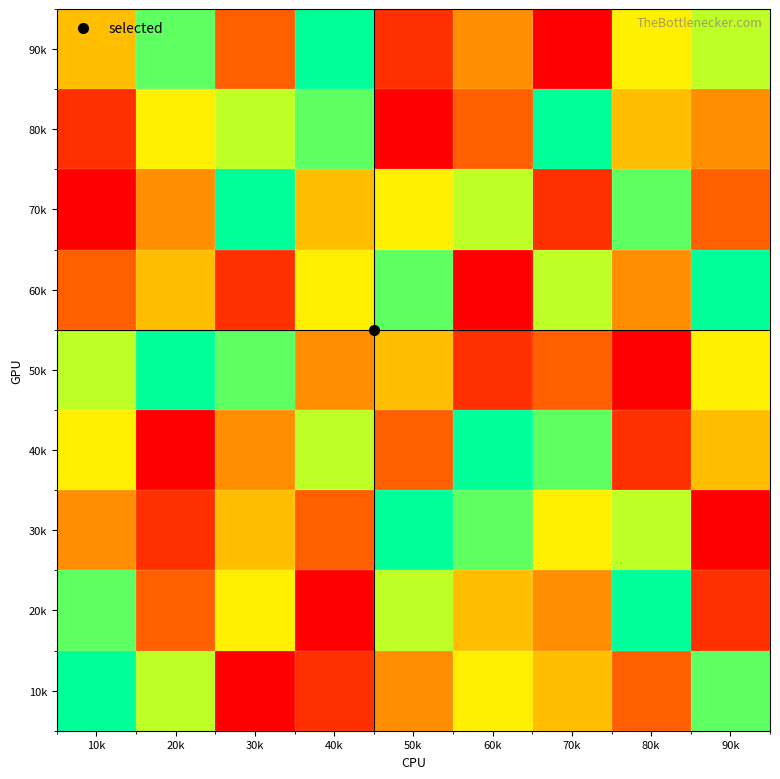

Count the number of data series in this chart.

9